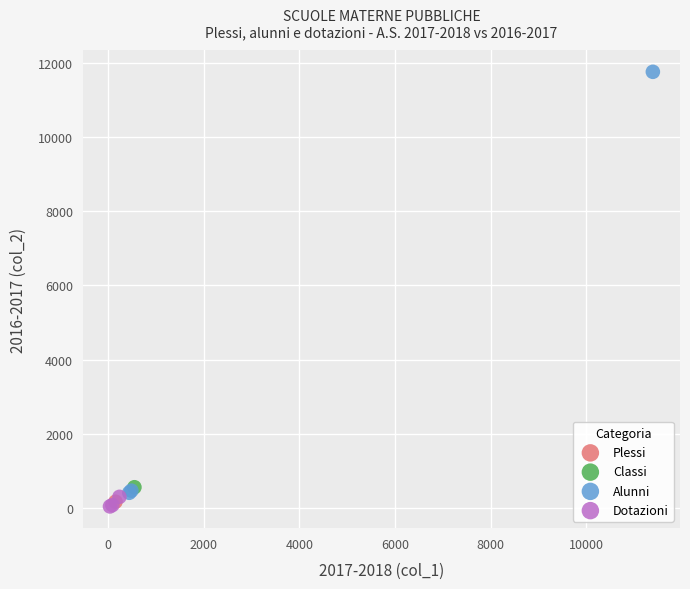

Which series reaches the maximum Y coordinate?

Alunni